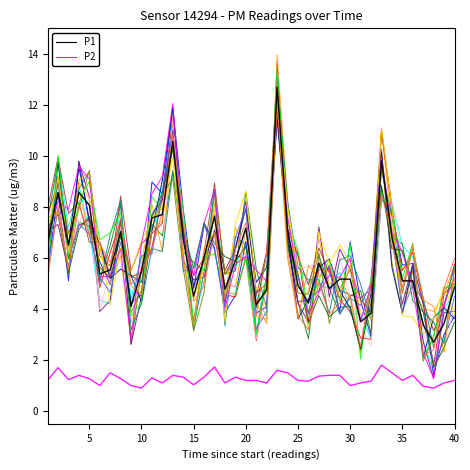

Does the chart display data point markers on the line(s)?

No